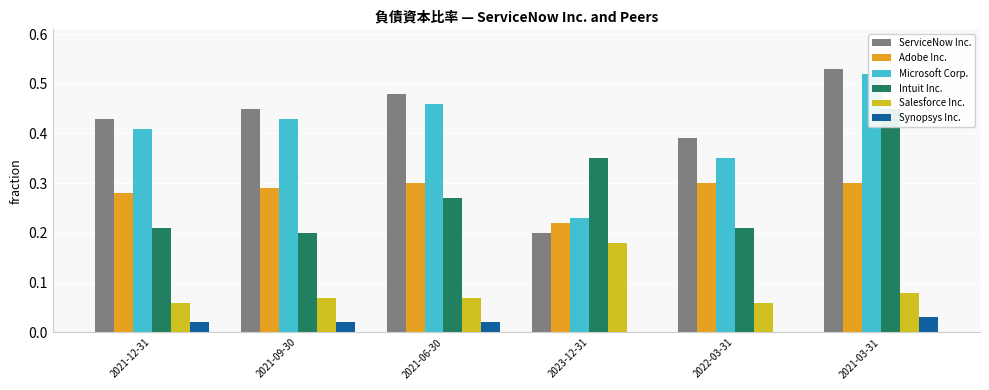

The value of Adobe Inc. at 2021-06-30 is 0.3. True or false?

True